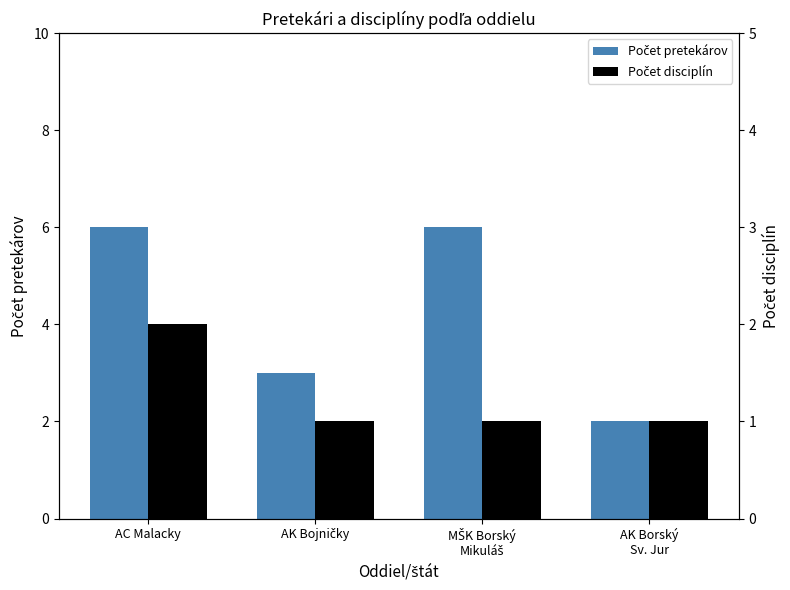

What is the value of the Počet disciplín bar at the 1st from the left?

2